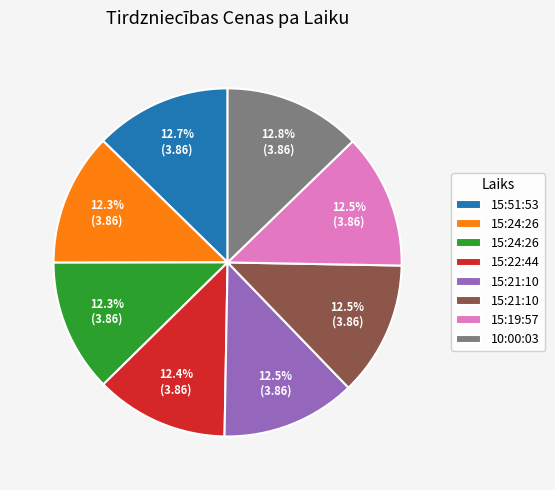

To the nearest percent, what is the average slice percentage?

12%